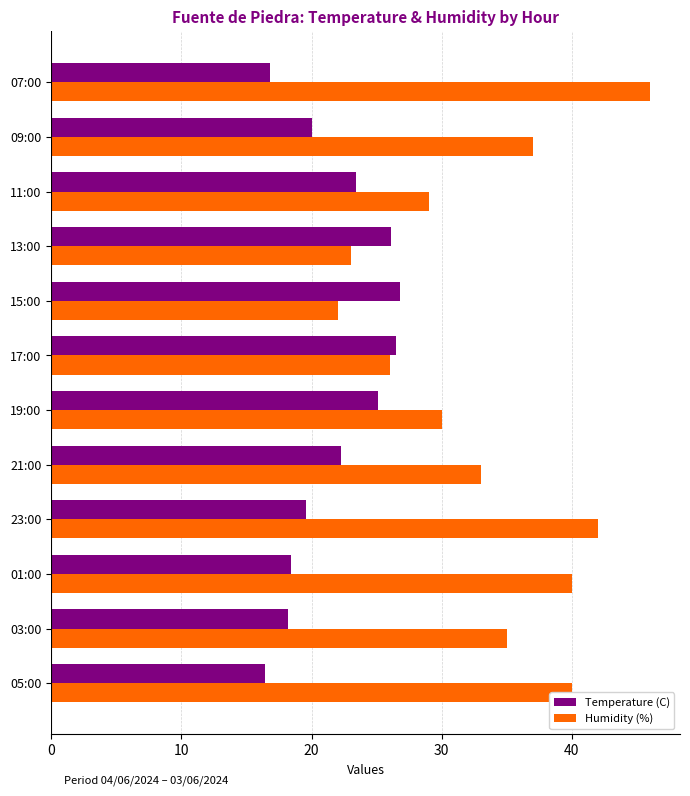

At which category does the chart reach its peak across all series?

07:00